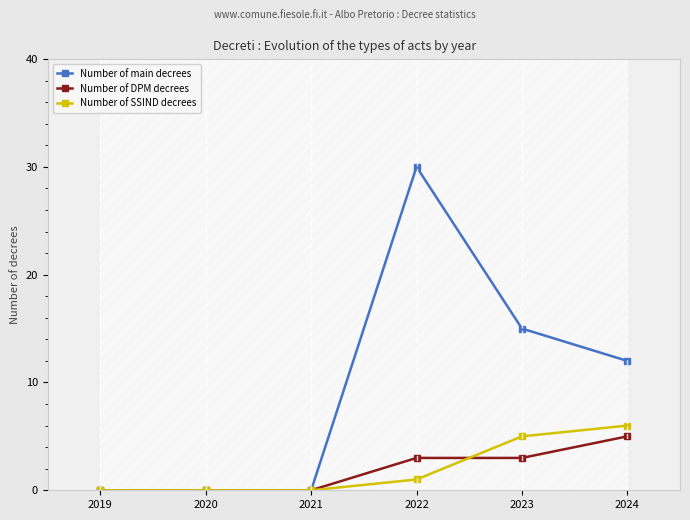

What is the value of the Number of main decrees point at the 5th from the left?

15